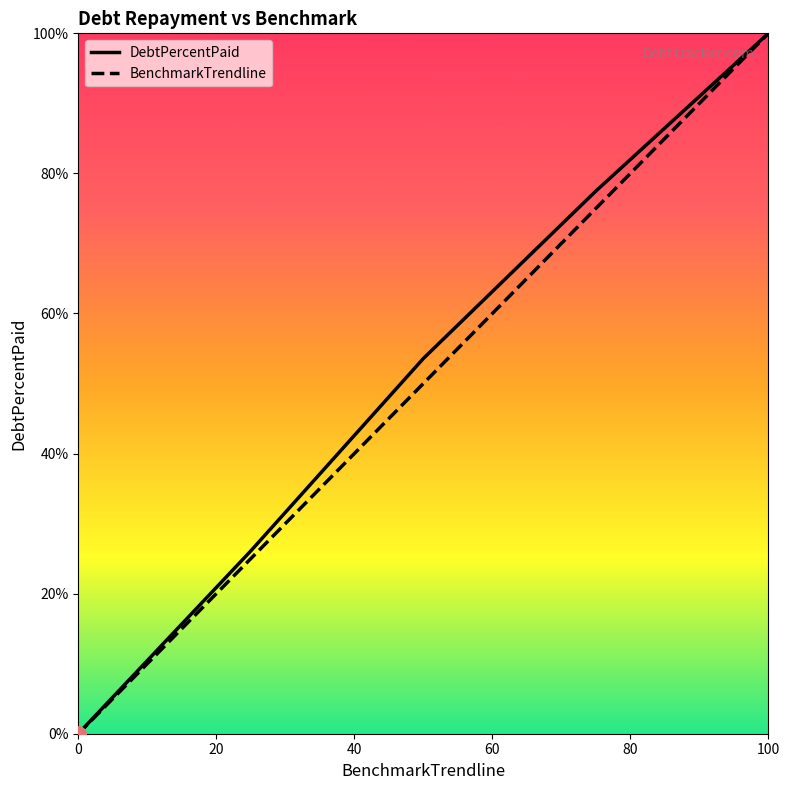

Which series has the largest total across all categories?

DebtPercentPaid